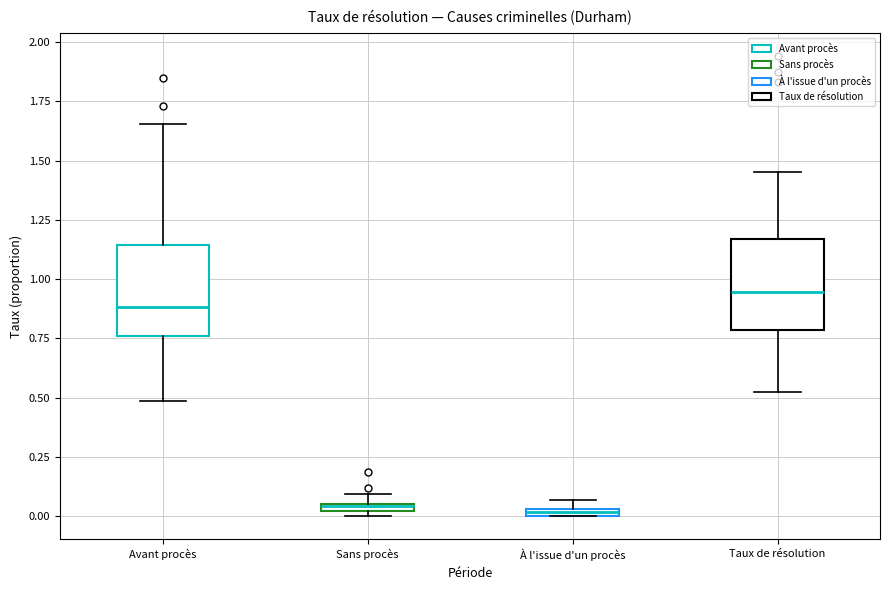

Where is the upper edge of the box for Taux de résolution on the y-axis? The values are not printed on the chart, so give them approximately, as read against the axis.

1.15